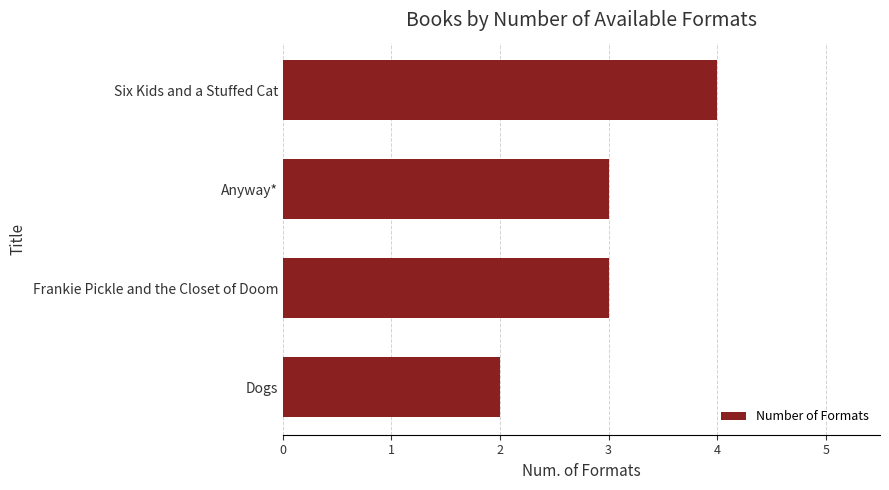

Count the number of data series in this chart.

1